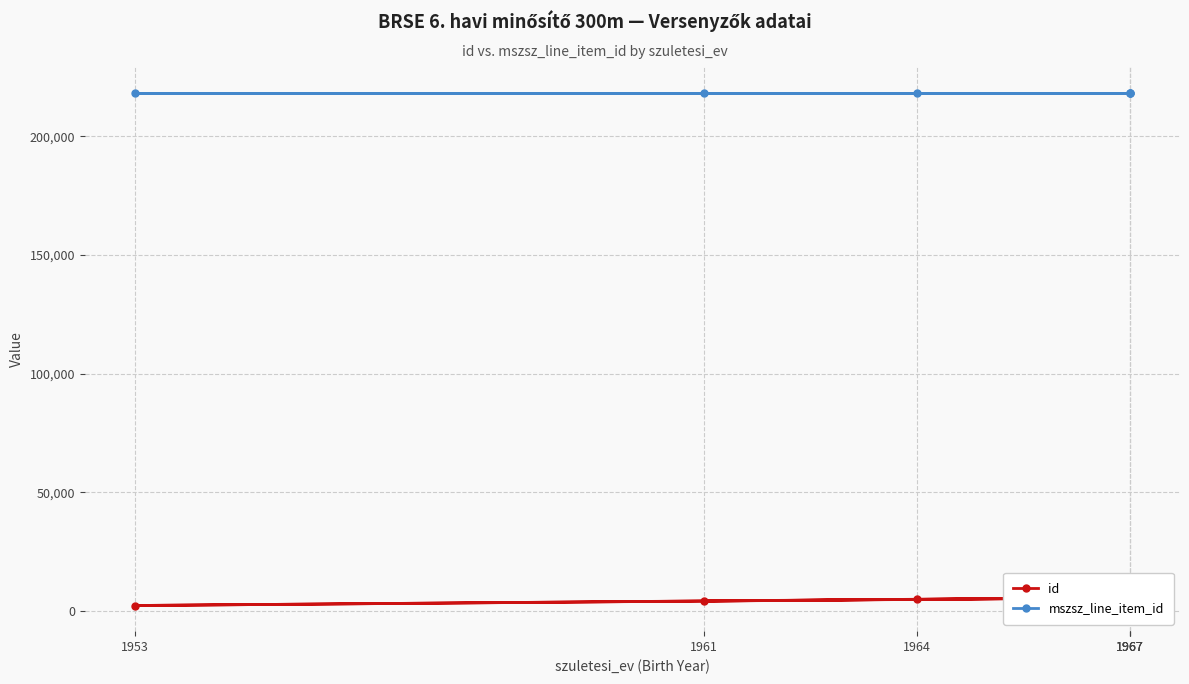

True or false: id and mszsz_line_item_id intersect in this chart.

False